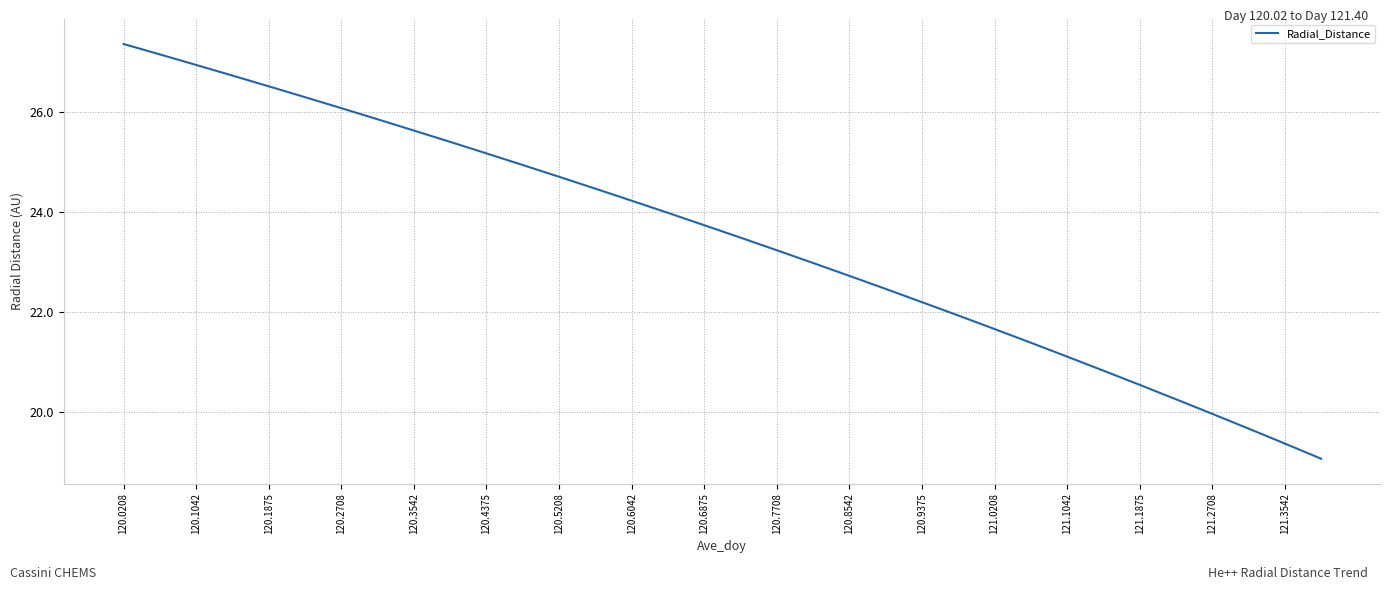

What is the maximum value shown in the chart?

27.4